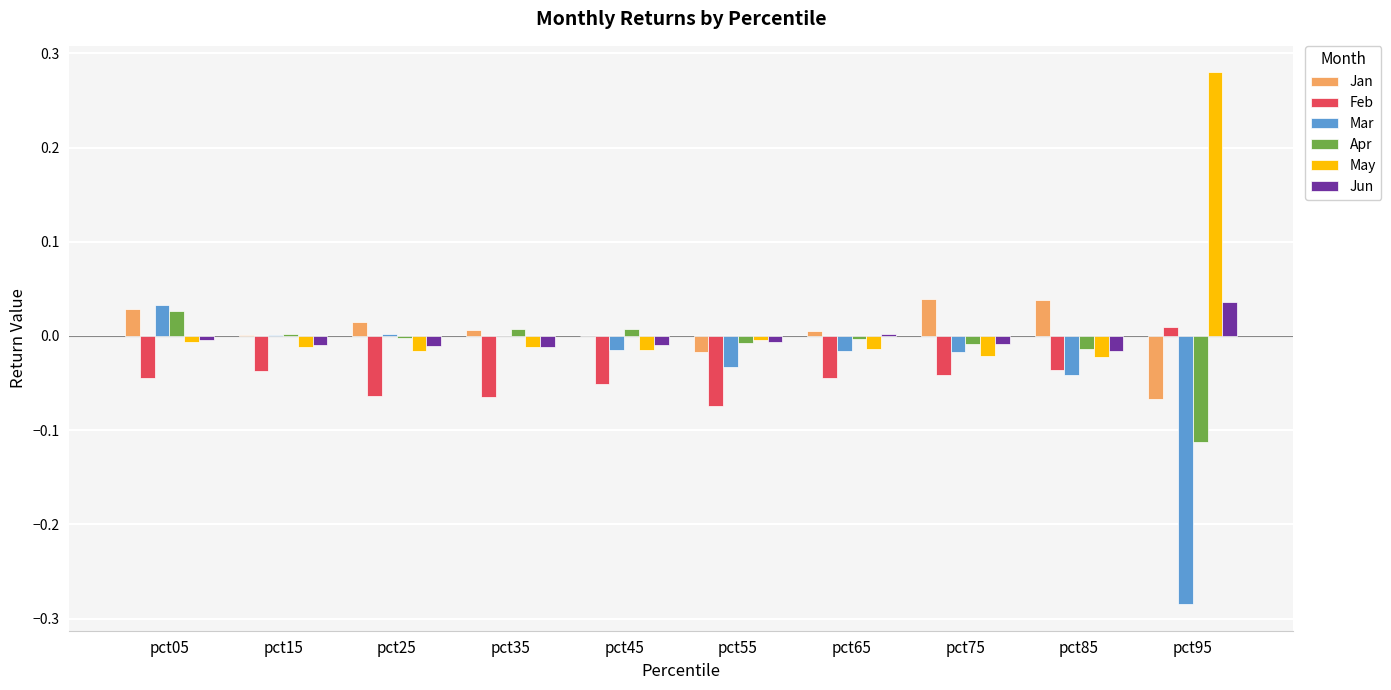

At which category is the sum across all series the highest?

pct05